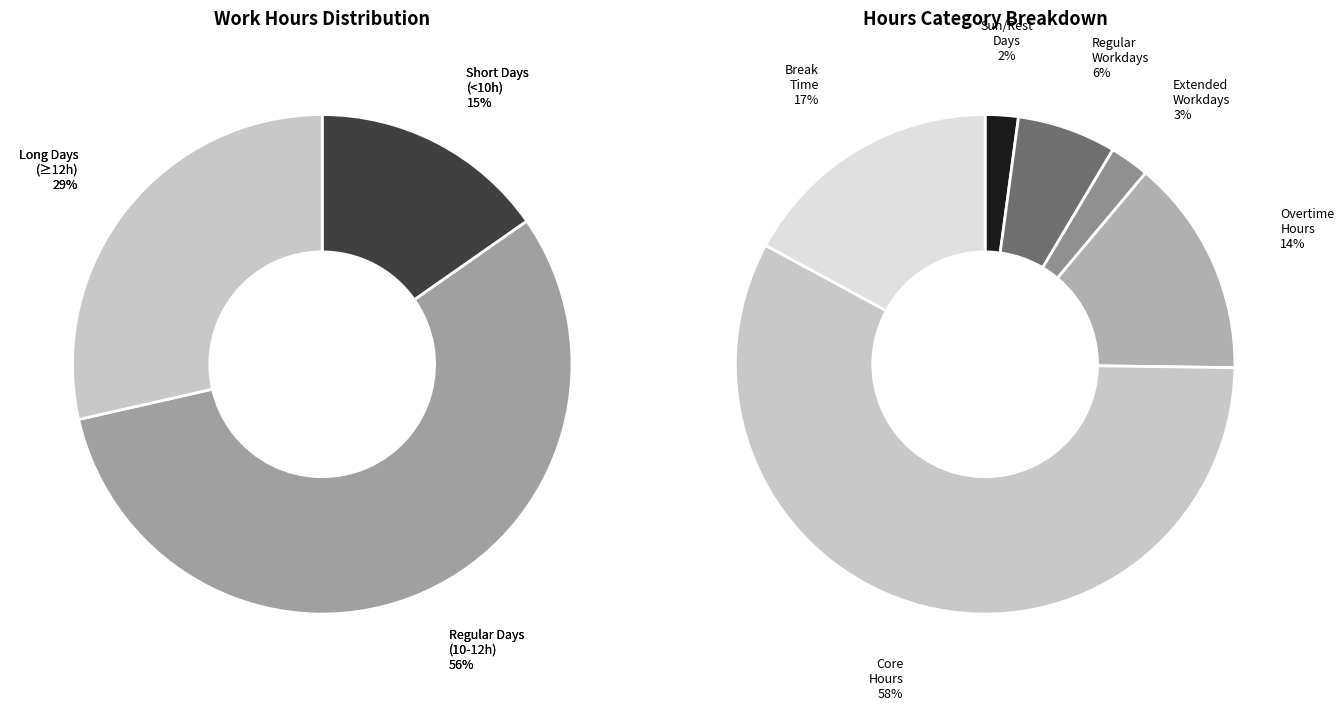

Is 7-Sun the majority of the pie?

No